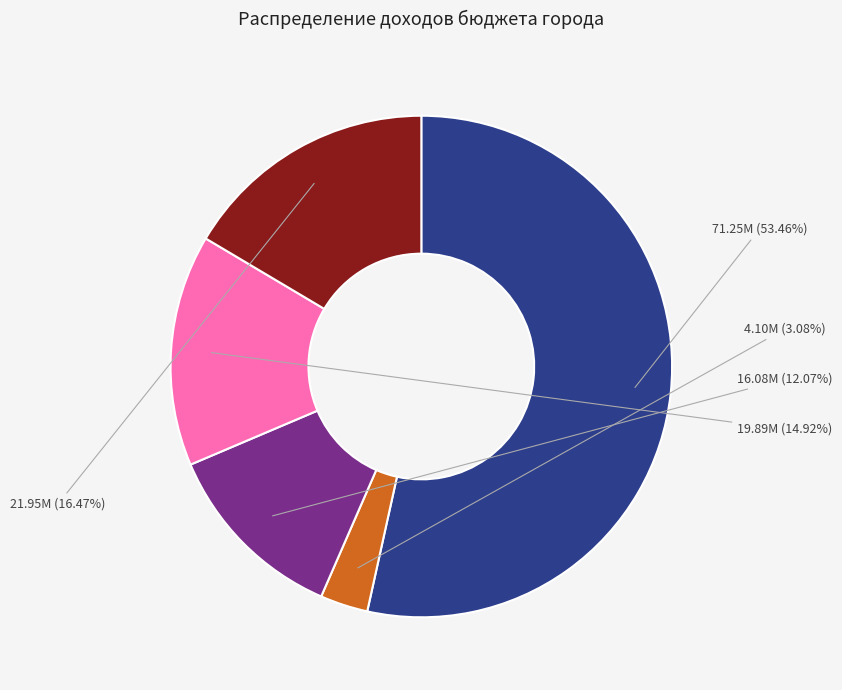

Is there any slice that represents more than half of the pie?

Yes